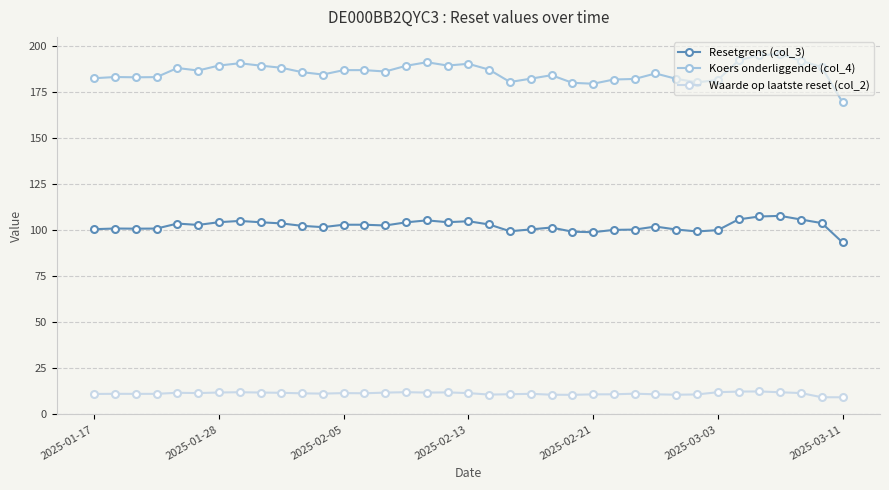

At how many categories does at least one series exceed 134?

37